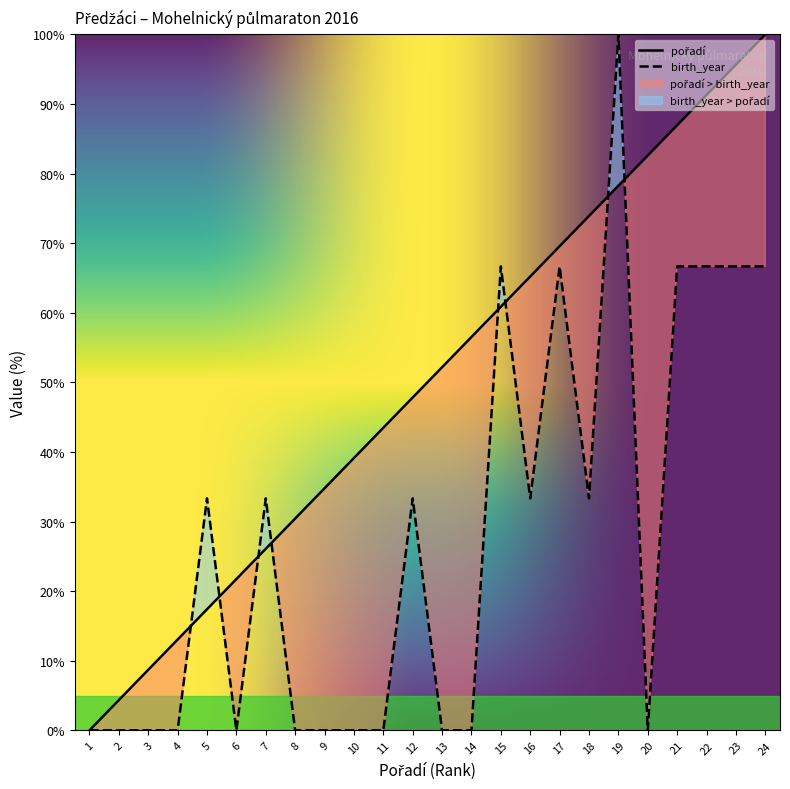

Where is the first local maximum for birth_year?

5